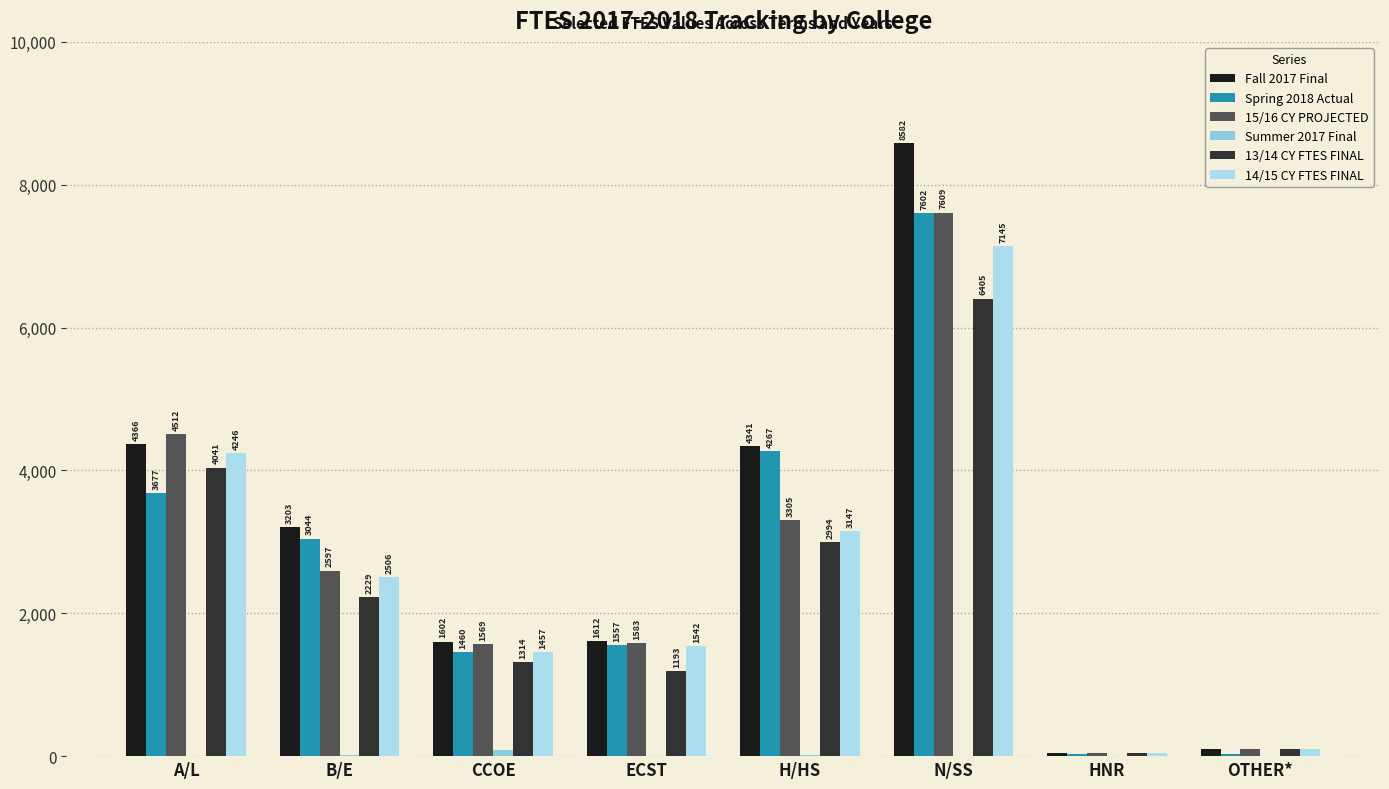

What is the approximate value of 14/15 CY FTES FINAL at B/E?

2505.6